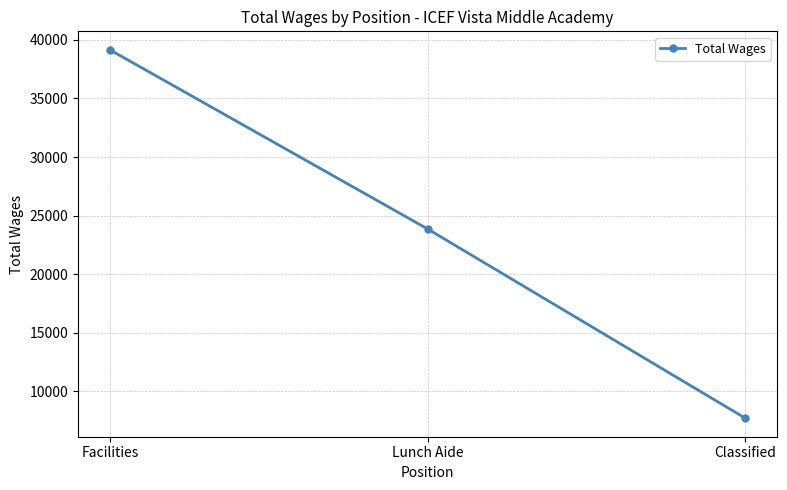

Count the values in the range 7708 to 39157.

3